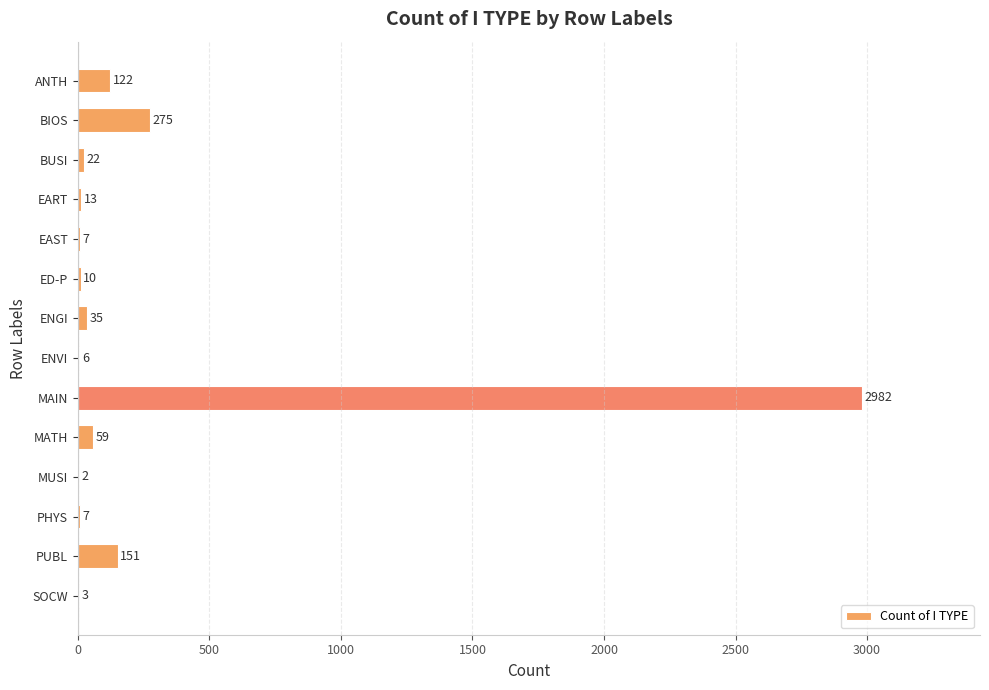

What is the greatest value displayed?

2982